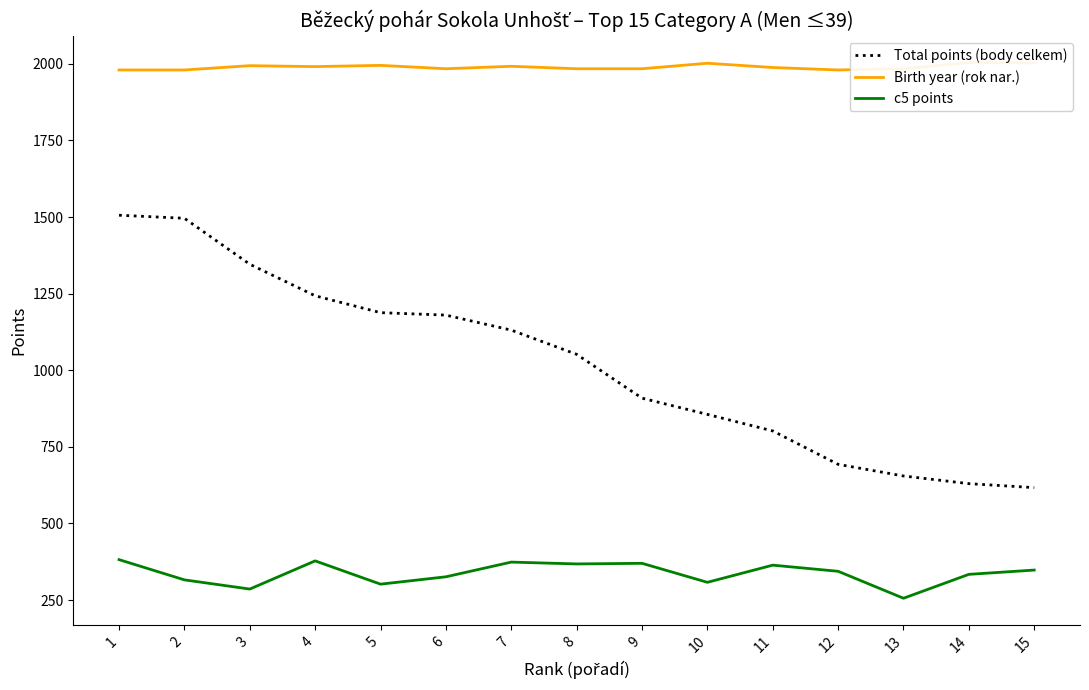

What are all the series names shown in the legend?

Total points (body celkem), Birth year (rok nar.), c5 points